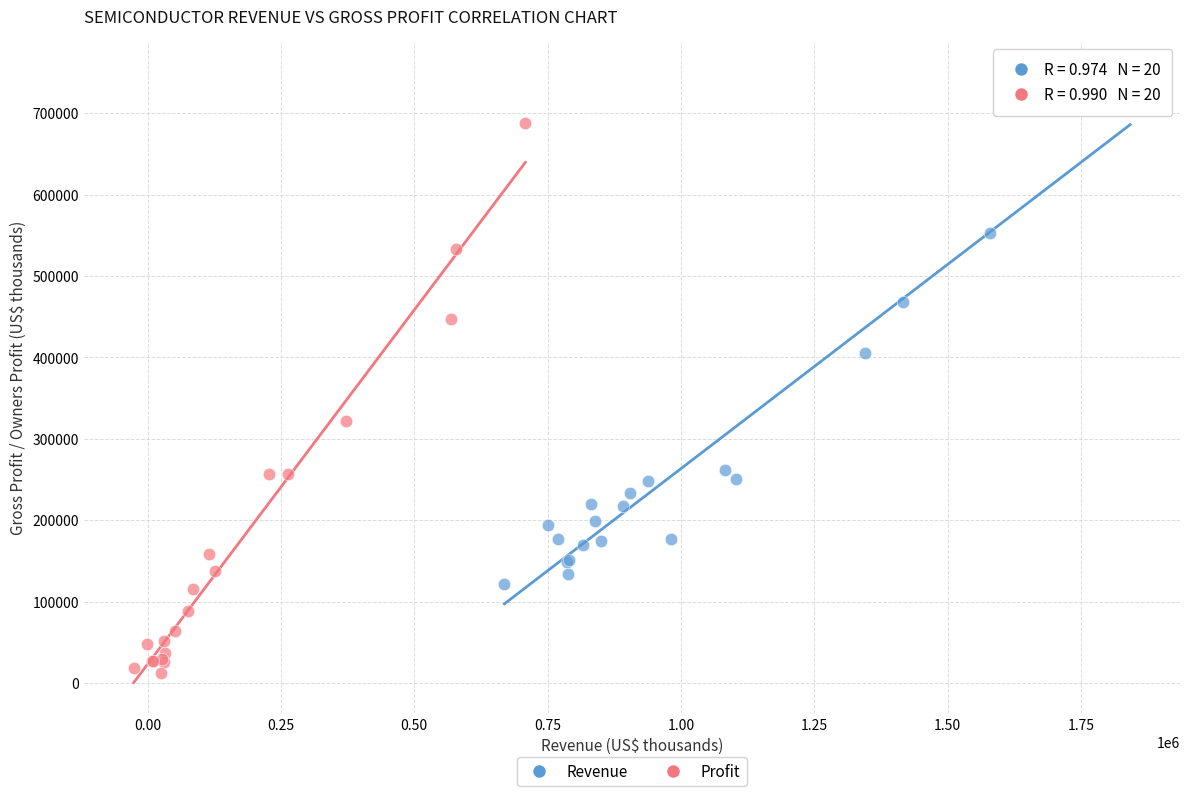

Which series has the widest spread of Y values?

Profit